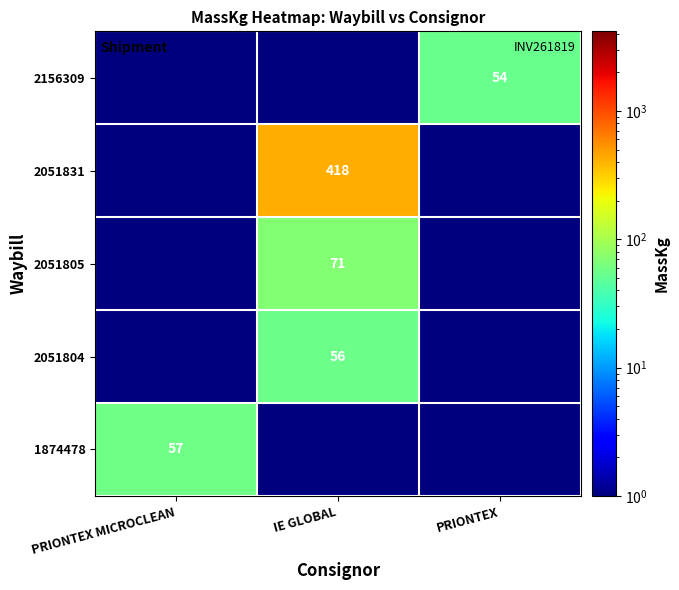

Is it true that 1874478 equals 22.6 at PRIONTEX MICROCLEAN?

False